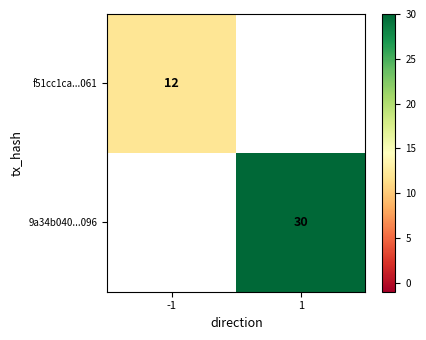

The f51cc1ca...061 series shows 12 at -1. True or false?

True